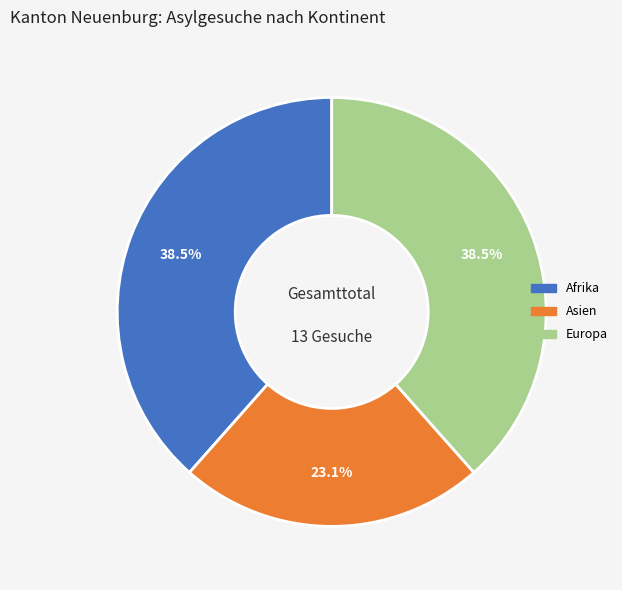

Does Asien account for over 50% of the chart?

No